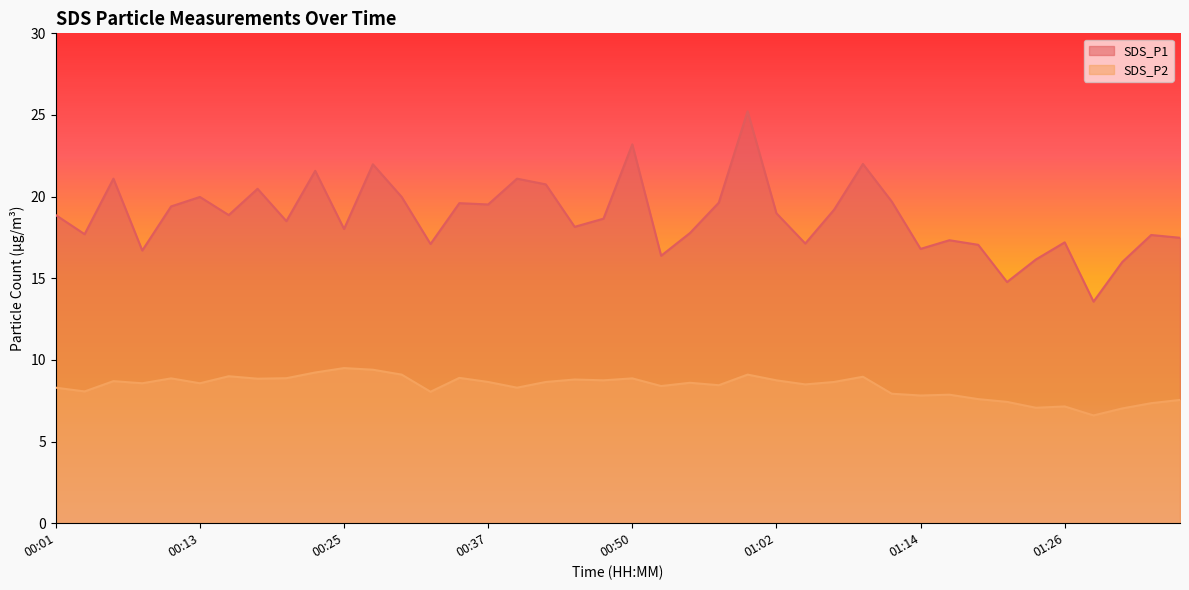

Which series has the largest range (max minus min)?

SDS_P1